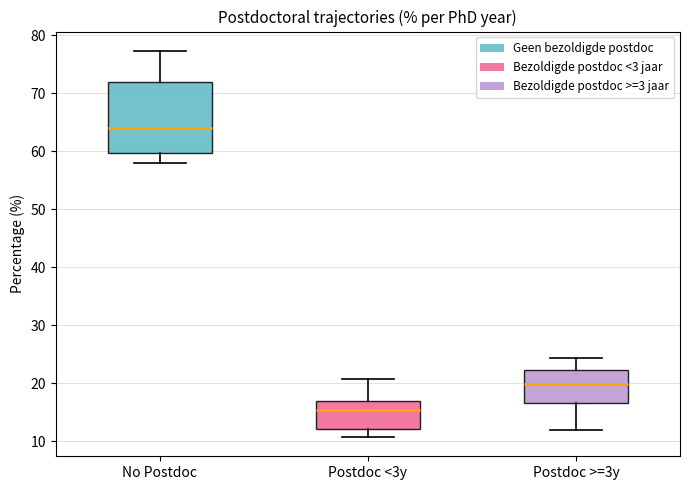

Reading left to right, read every box against the y-axis: the position of its median line, the range the box covers, and the ends of its whiskers. The values are not printed on the chart, so give them approximately, as read against the axis.

No Postdoc: median 64, box 60 to 72, whiskers 58 to 77
Postdoc <3y: median 15, box 12 to 17, whiskers 11 to 21
Postdoc >=3y: median 20, box 17 to 22, whiskers 12 to 24